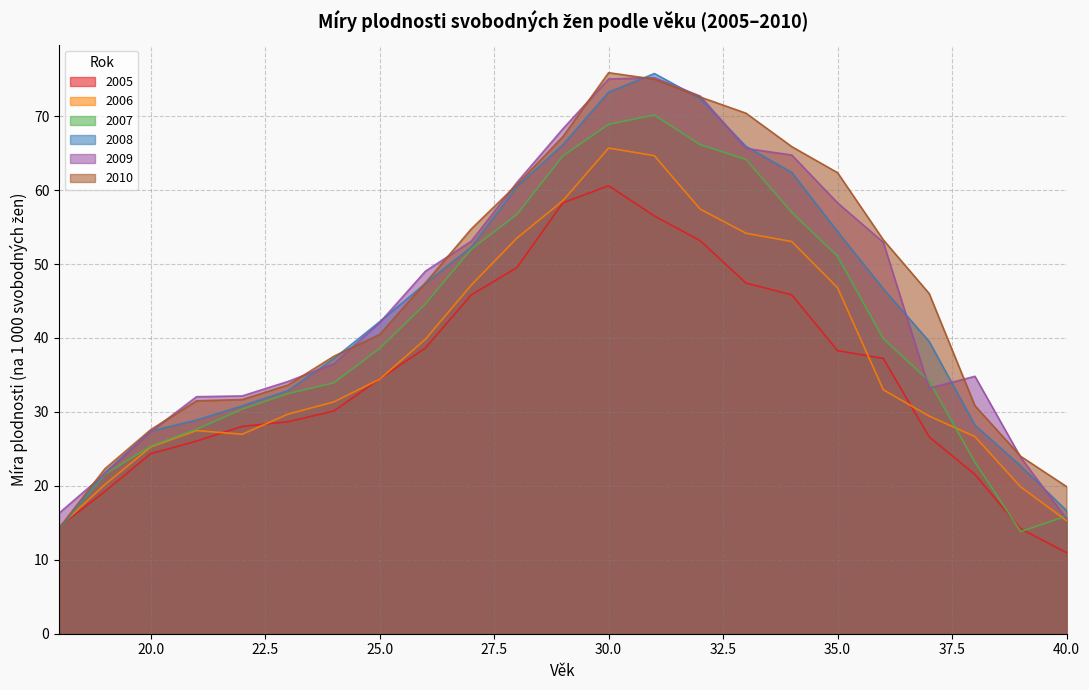

Between 28 and 36, which series saw the biggest shift?

2006